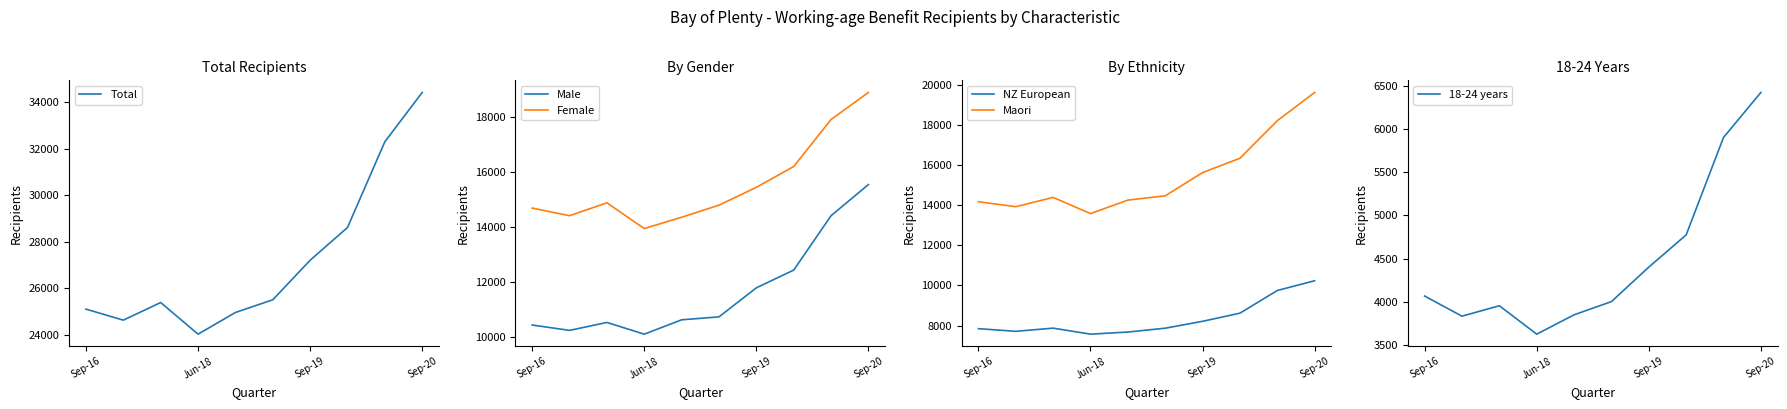

At which label does Female reach its peak?

Sep-20